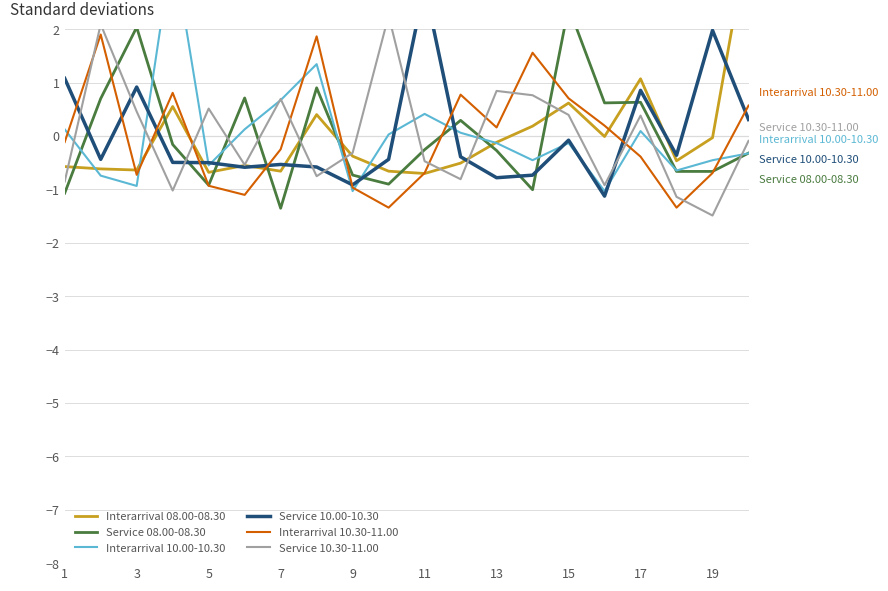

Is it true that Interarrival 10.30-11.00 equals -1.1 at 19?

False